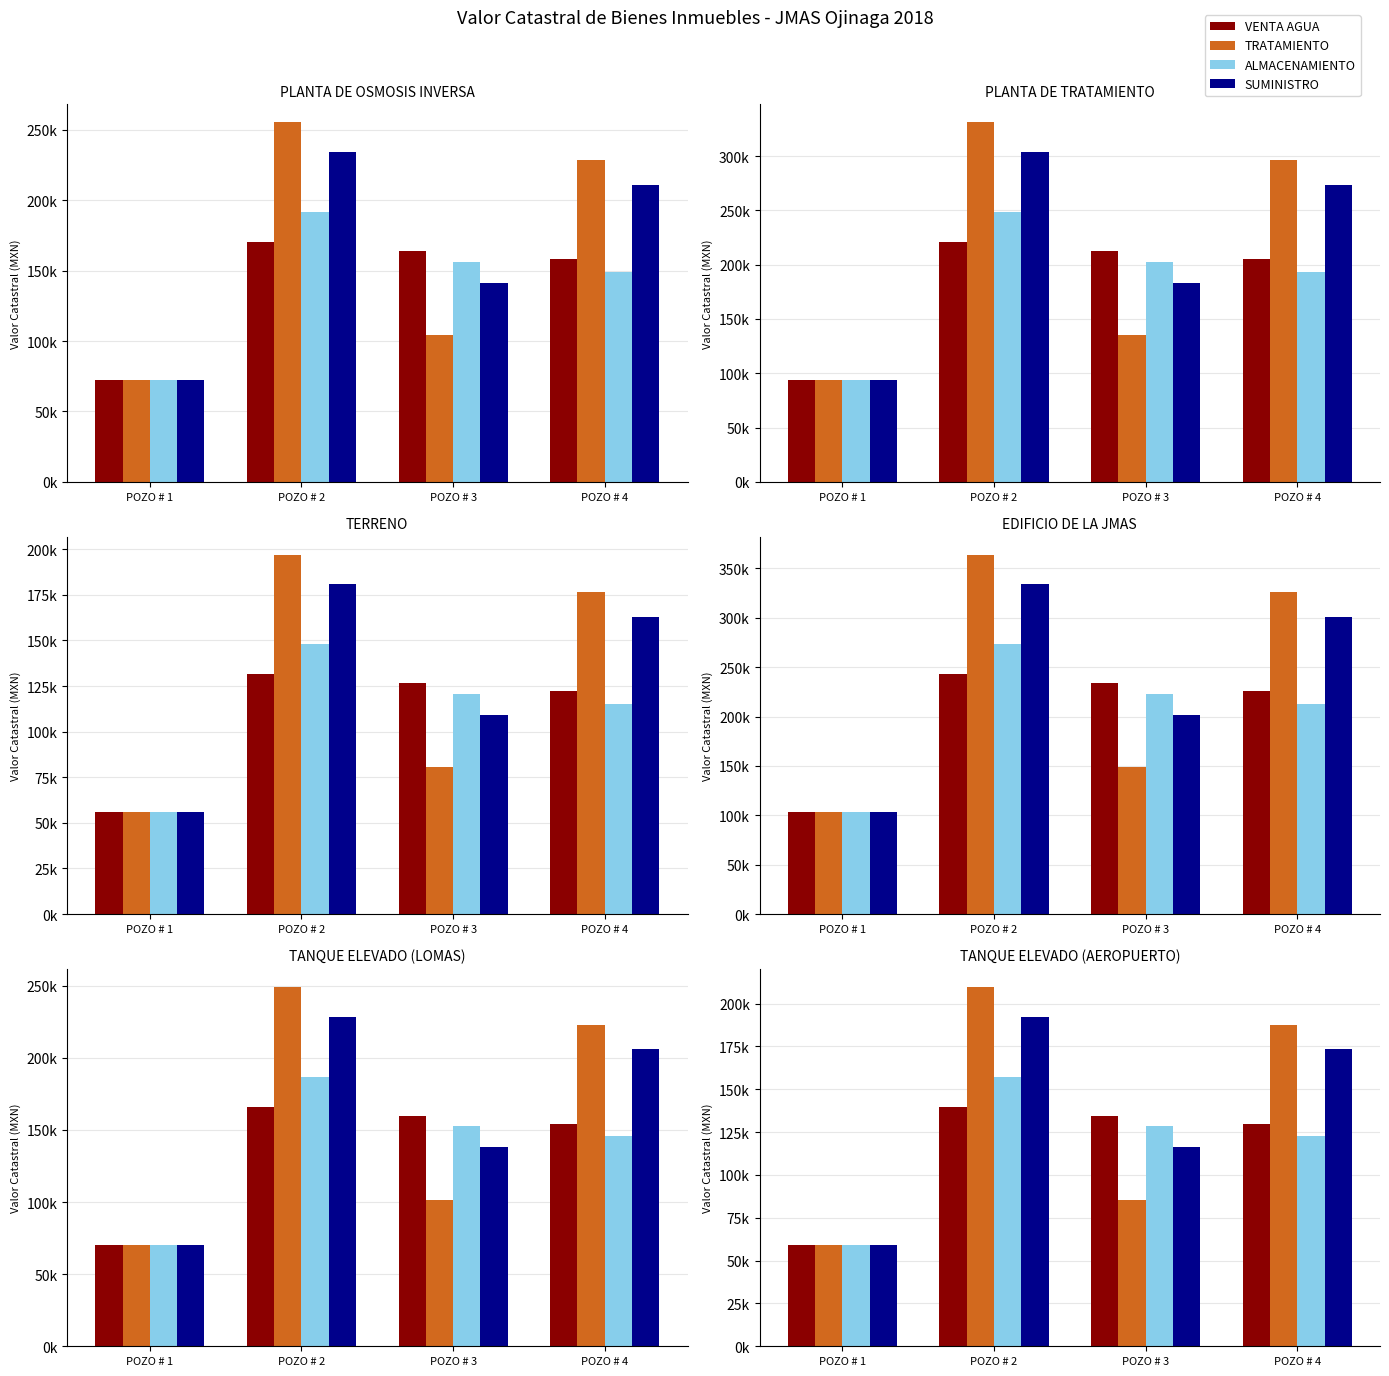

What is the sum of the SUMINISTRO values at POZO # 2 and POZO # 1?

251623.9